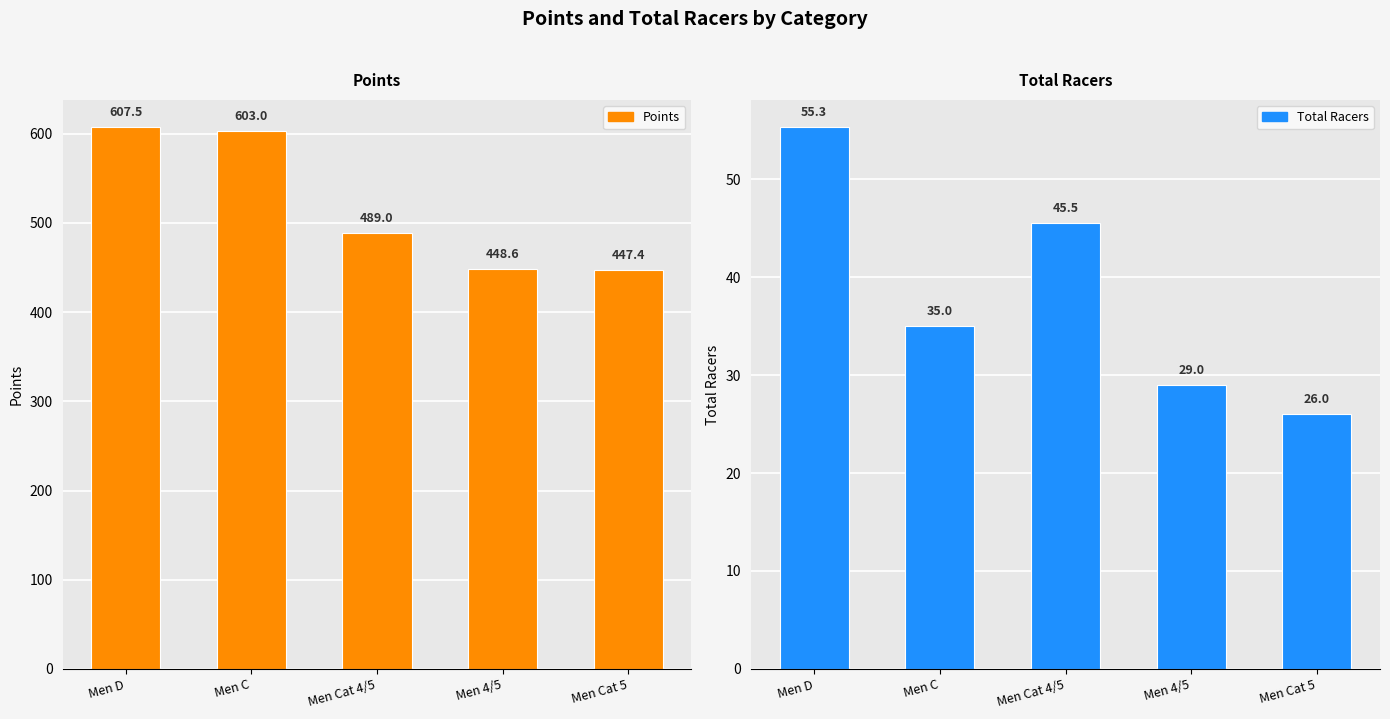

At which label does Total Racers first exceed 35?

Men D